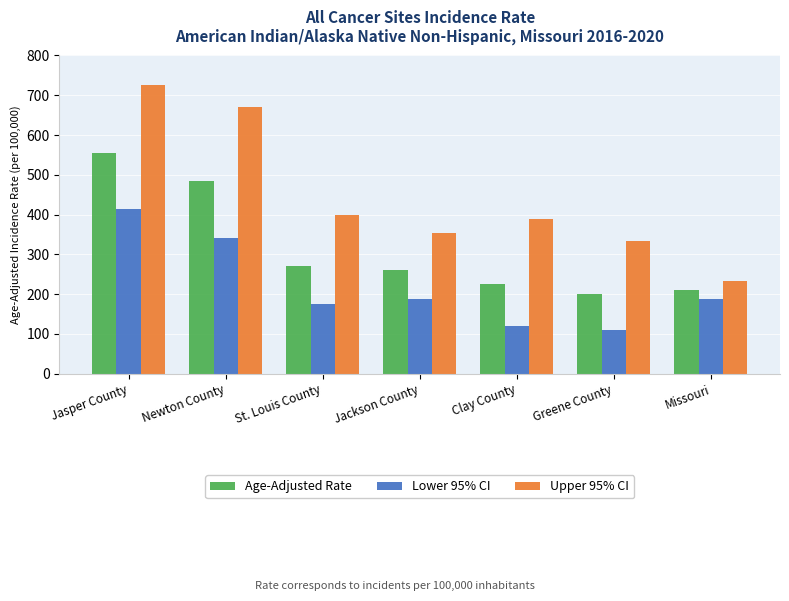

What is the difference between the maximum and second lowest values in the Upper 95% CI series?

391.7